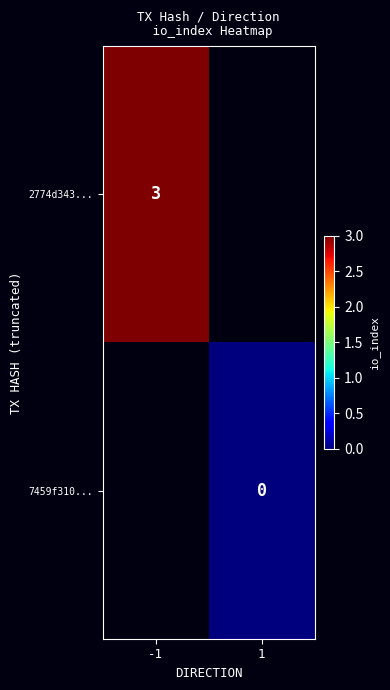

True or false: 2774d343... has a value of 5 at -1.

False